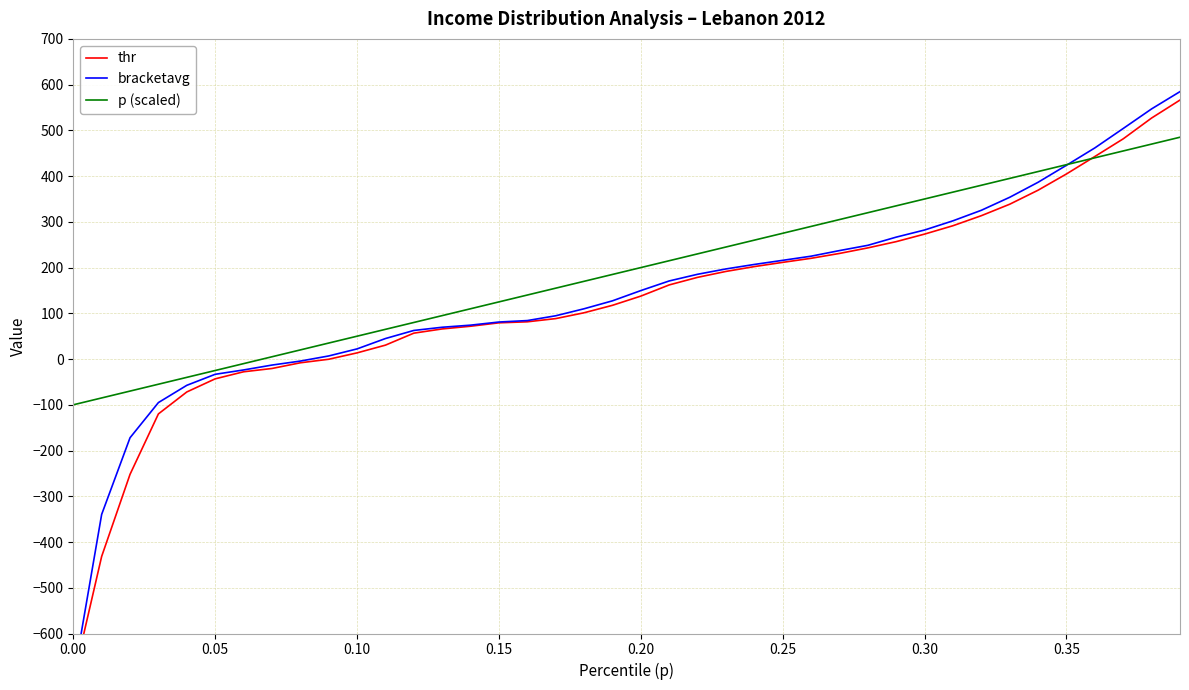

Rank the series by their average value, from lowest to highest.

thr, bracketavg, p (scaled)